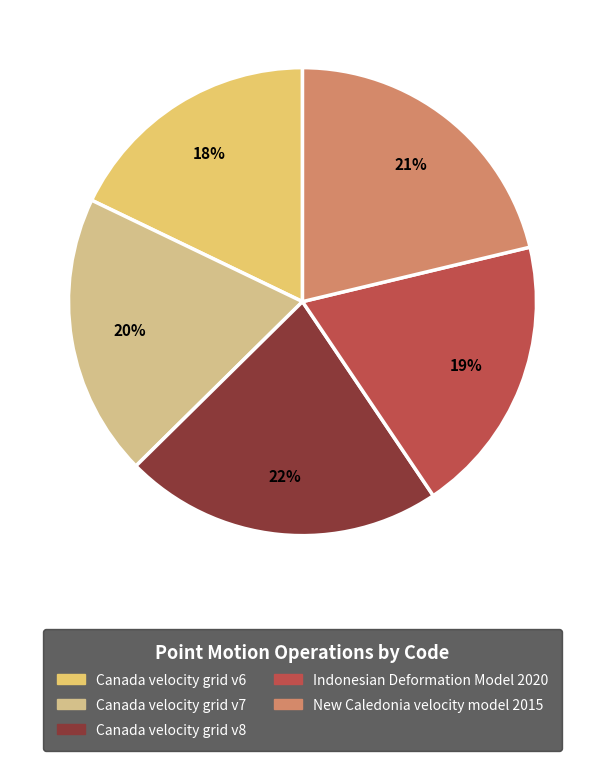

Count the number of slices in the pie.

5